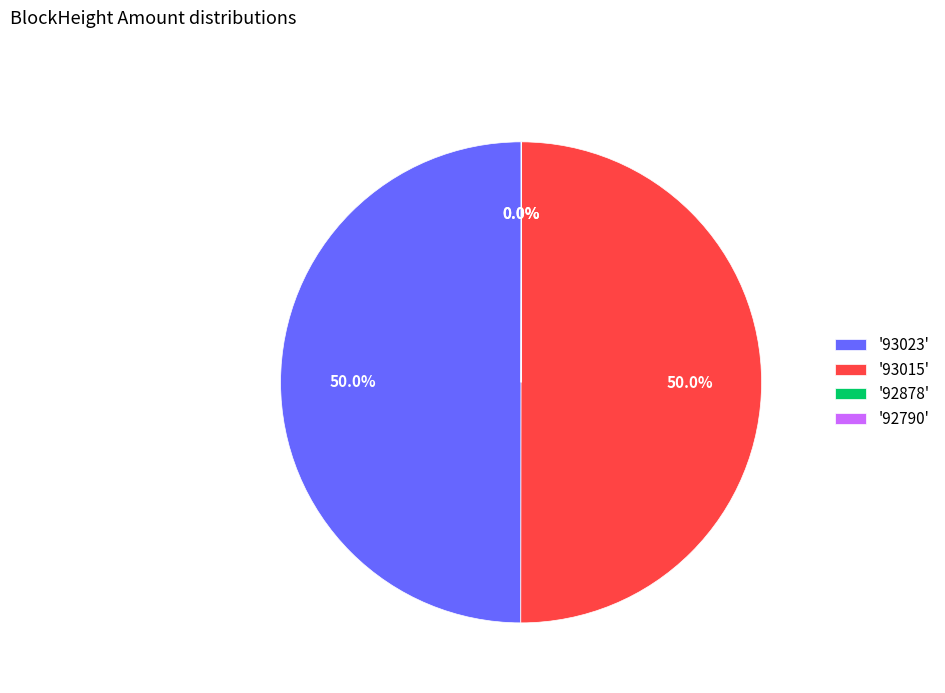

What is the ratio of the value at '93015' to the value at '93023'?

1.0